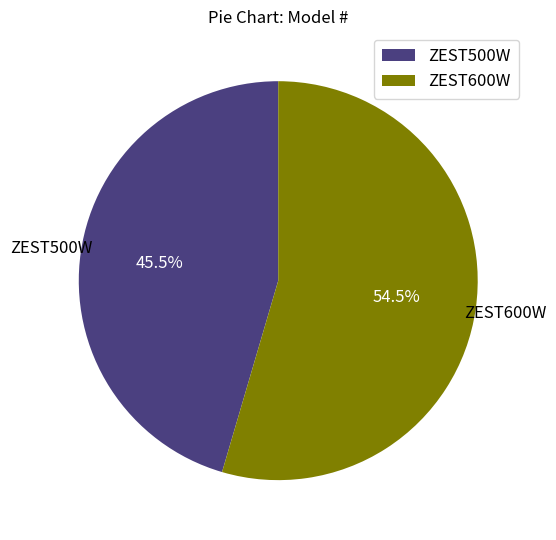

Is it true that ZEST600W is 48% of the pie?

False